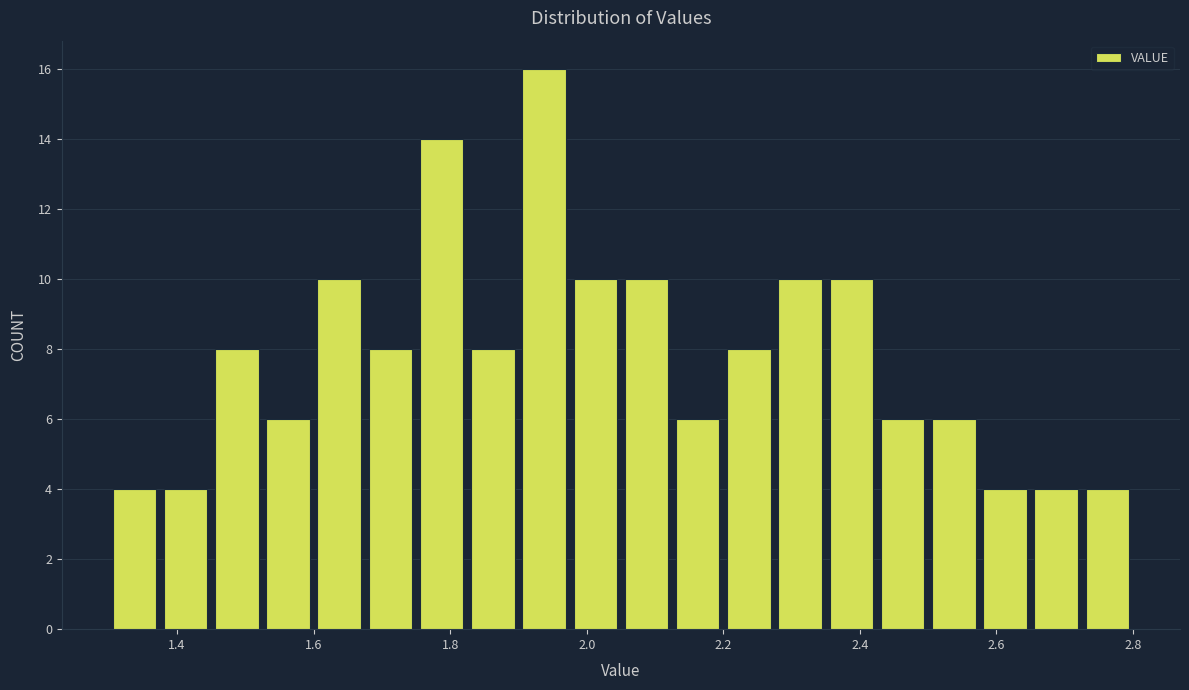

Read against the x-axis, roughly where is the centre of the tallest bar?

1.94